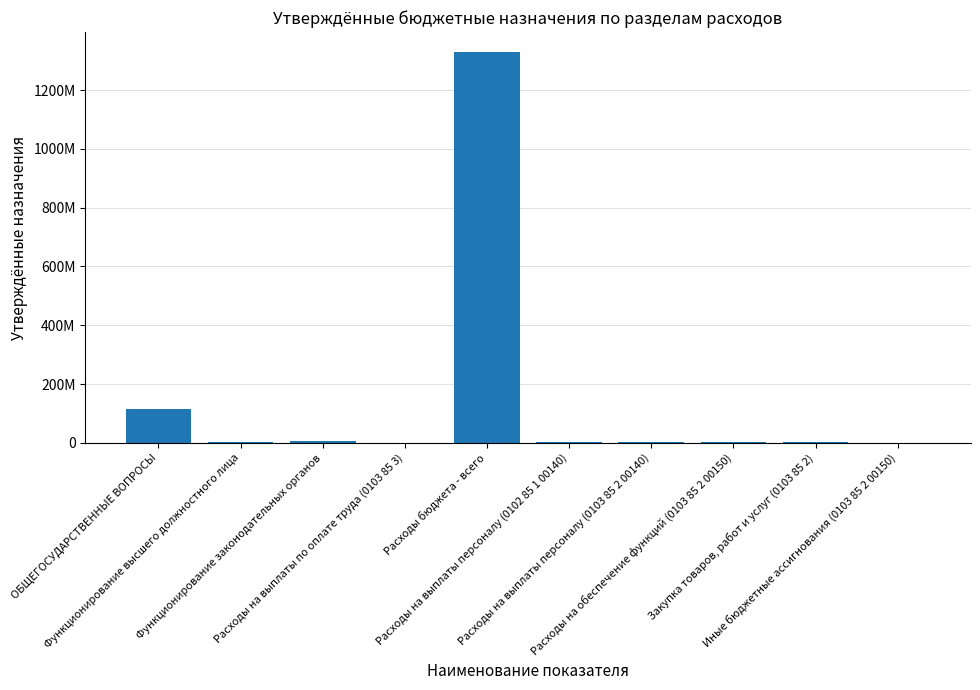

What is the sum of the values at Расходы на выплаты персоналу (0102 85 1 00140) and Расходы бюджета - всего?

1332379215.1